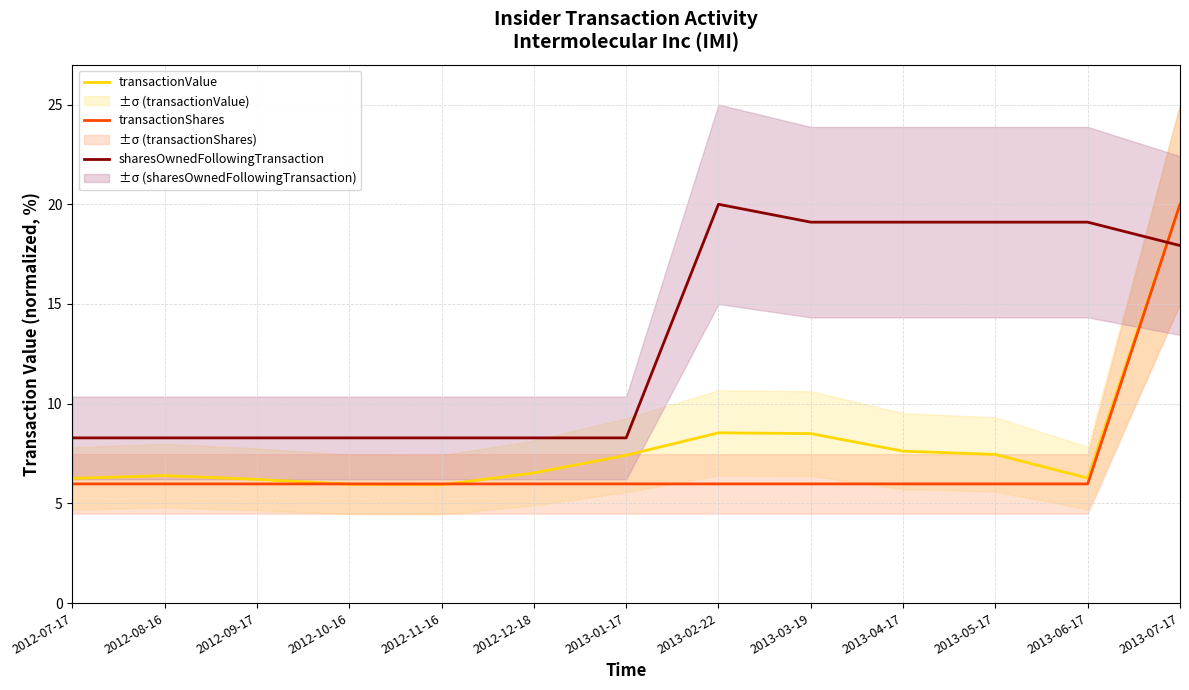

List the series in order of their peak value, lowest first.

transactionValue, transactionShares, sharesOwnedFollowingTransaction